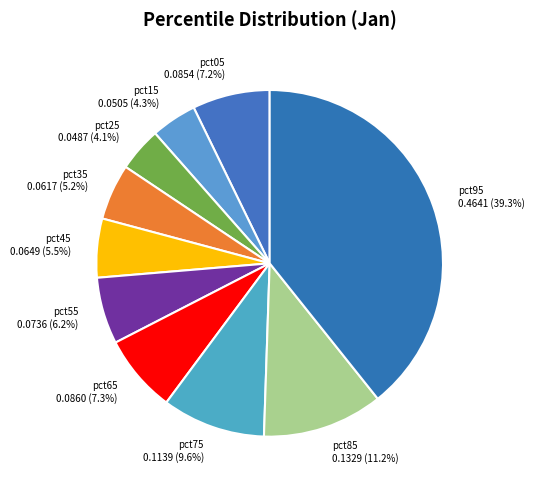

Is it true that pct75 is 10% of the pie?

True